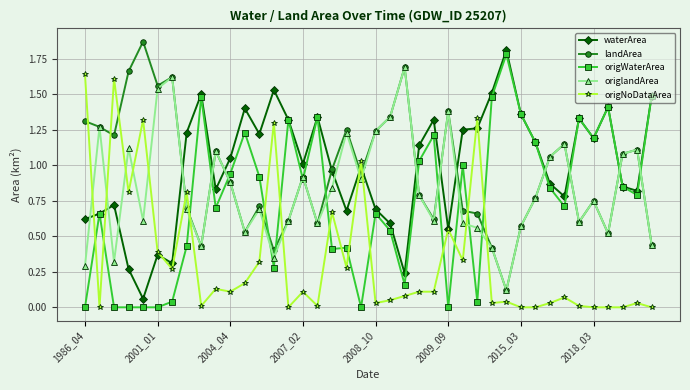

What is the maximum value for waterArea?

1.8